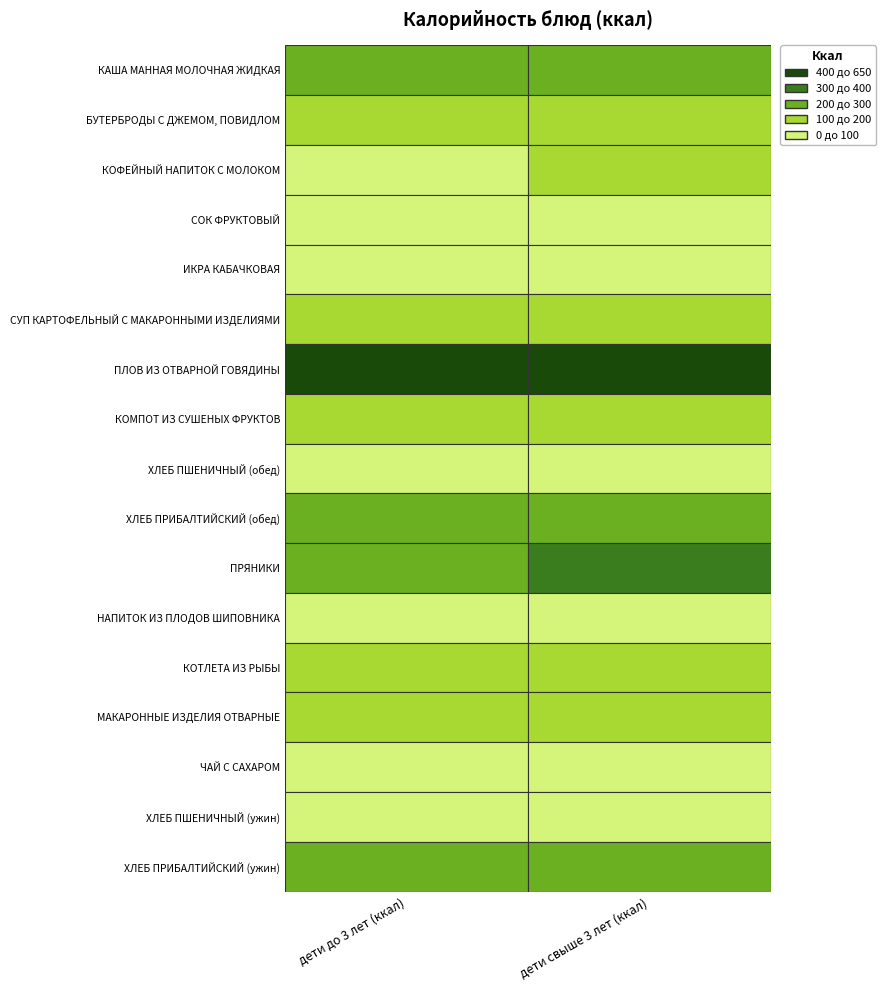

At дети свыше 3 лет (ккал), list the series in order from smallest to largest.

ЧАЙ С САХАРОМ, ХЛЕБ ПШЕНИЧНЫЙ (обед), ИКРА КАБАЧКОВАЯ, НАПИТОК ИЗ ПЛОДОВ ШИПОВНИКА, СОК ФРУКТОВЫЙ, ХЛЕБ ПШЕНИЧНЫЙ (ужин), КОФЕЙНЫЙ НАПИТОК С МОЛОКОМ, СУП КАРТОФЕЛЬНЫЙ С МАКАРОННЫМИ ИЗДЕЛИЯМИ, КОМПОТ ИЗ СУШЕНЫХ ФРУКТОВ, КОТЛЕТА ИЗ РЫБЫ, МАКАРОННЫЕ ИЗДЕЛИЯ ОТВАРНЫЕ, БУТЕРБРОДЫ С ДЖЕМОМ, ПОВИДЛОМ, КАША МАННАЯ МОЛОЧНАЯ ЖИДКАЯ, ХЛЕБ ПРИБАЛТИЙСКИЙ (ужин), ХЛЕБ ПРИБАЛТИЙСКИЙ (обед), ПРЯНИКИ, ПЛОВ ИЗ ОТВАРНОЙ ГОВЯДИНЫ